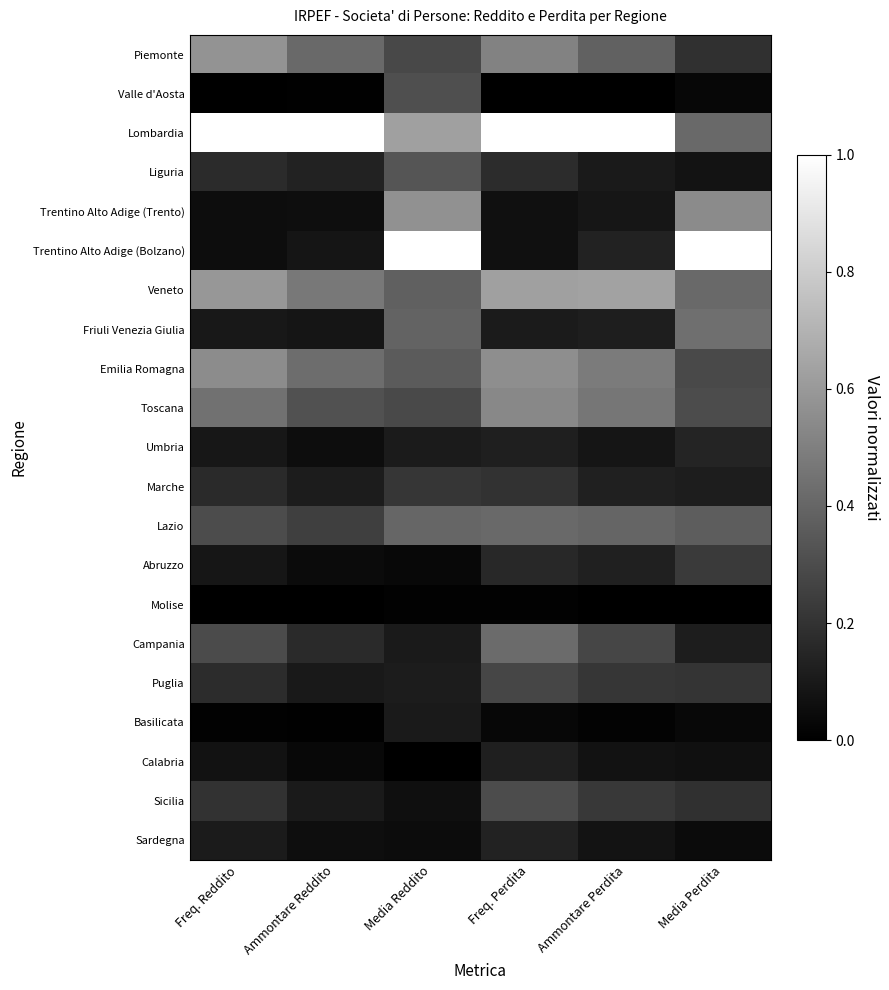

Which series has the largest range (max minus min)?

Trentino Alto Adige (Bolzano)